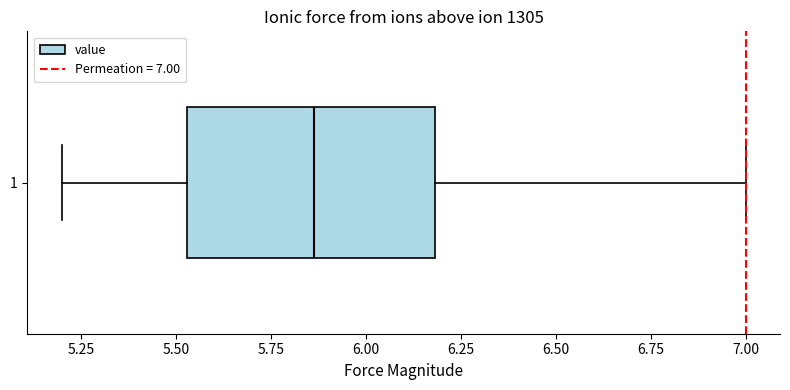

Where does the median line of the box at y = 1 sit on the x-axis? The values are not printed on the chart, so give them approximately, as read against the axis.

5.85